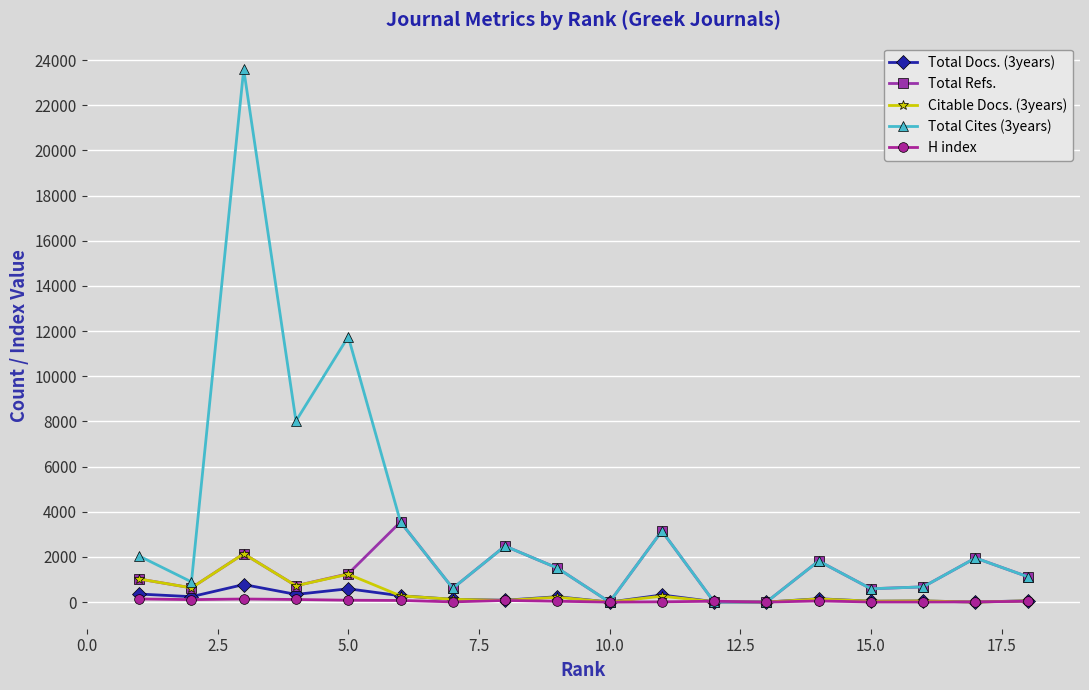

How many data points in Citable Docs. (3years) are less than 138?

9